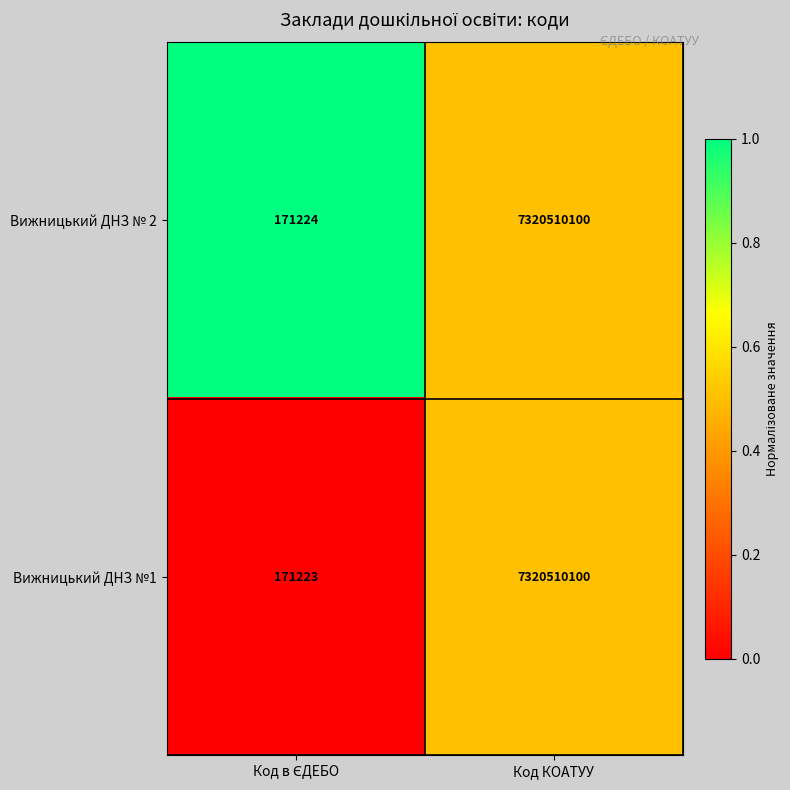

What is the sum of all Вижницький ДНЗ №1 values?

7320681323